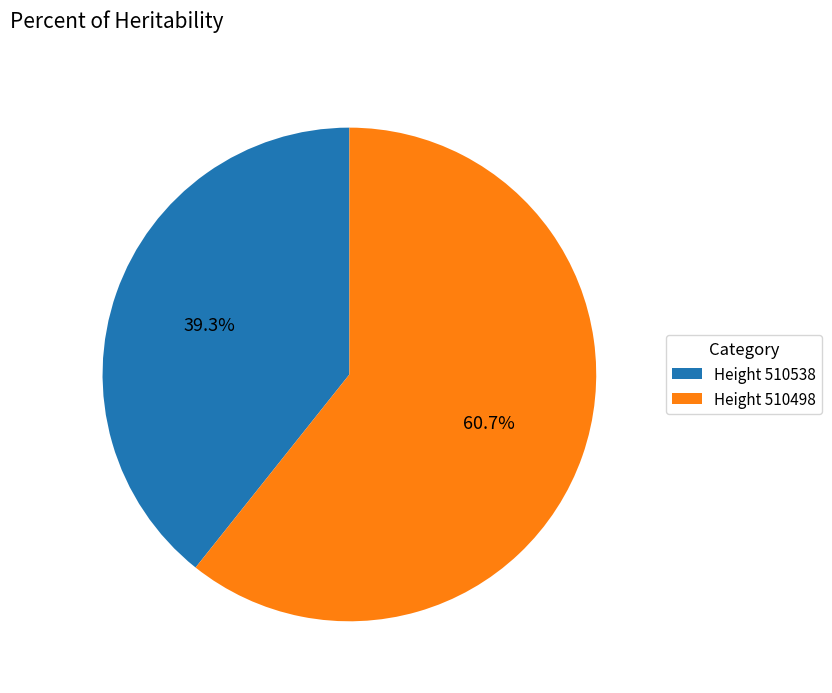

How many segments does this pie chart have?

2